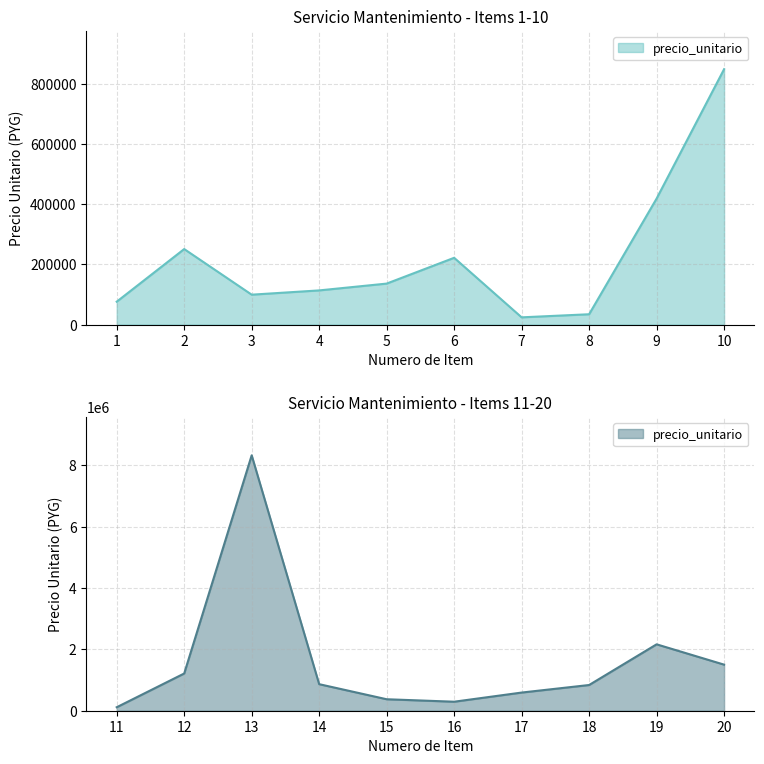

What value does the data have at 10?

848430